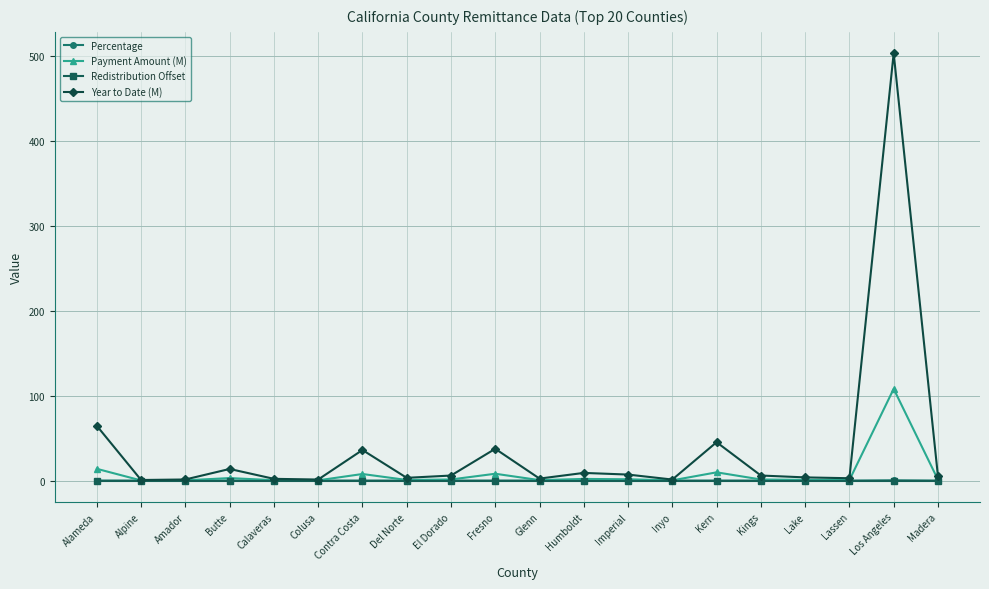

Count the number of categories in the chart.

20